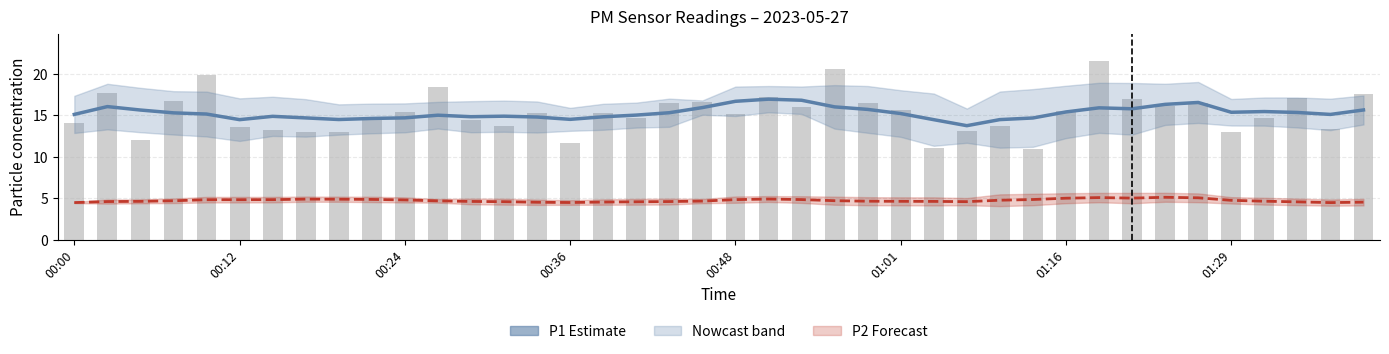

Where does the P1 estimate series first go above 15?

00:00